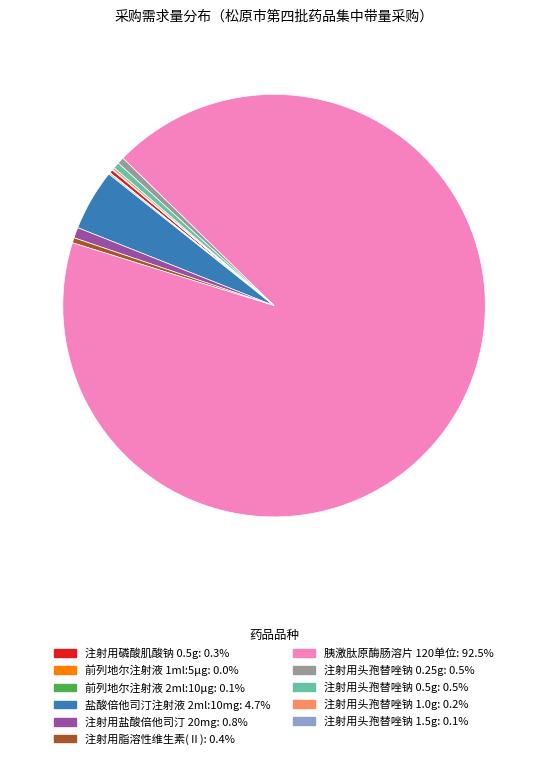

Which slice represents more than half of the pie?

胰激肽原酶肠溶片 120单位